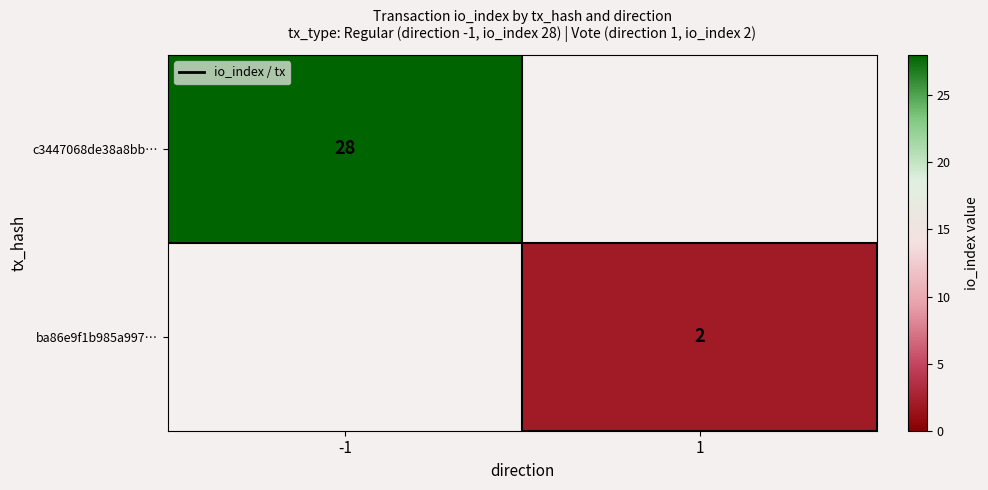

The c3447068de38a8bb… series shows 46.7 at -1. True or false?

False